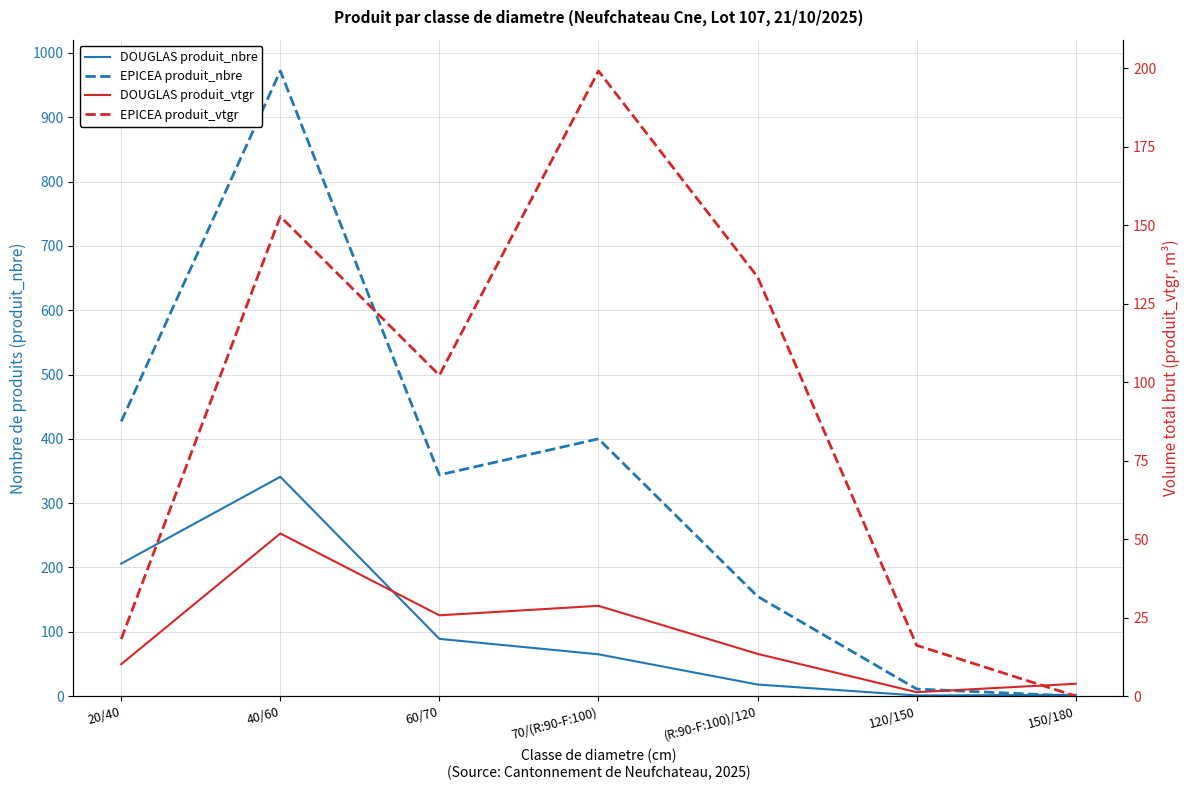

What is the value of the DOUGLAS produit_vtgr point at the 1st from the left?

10.2